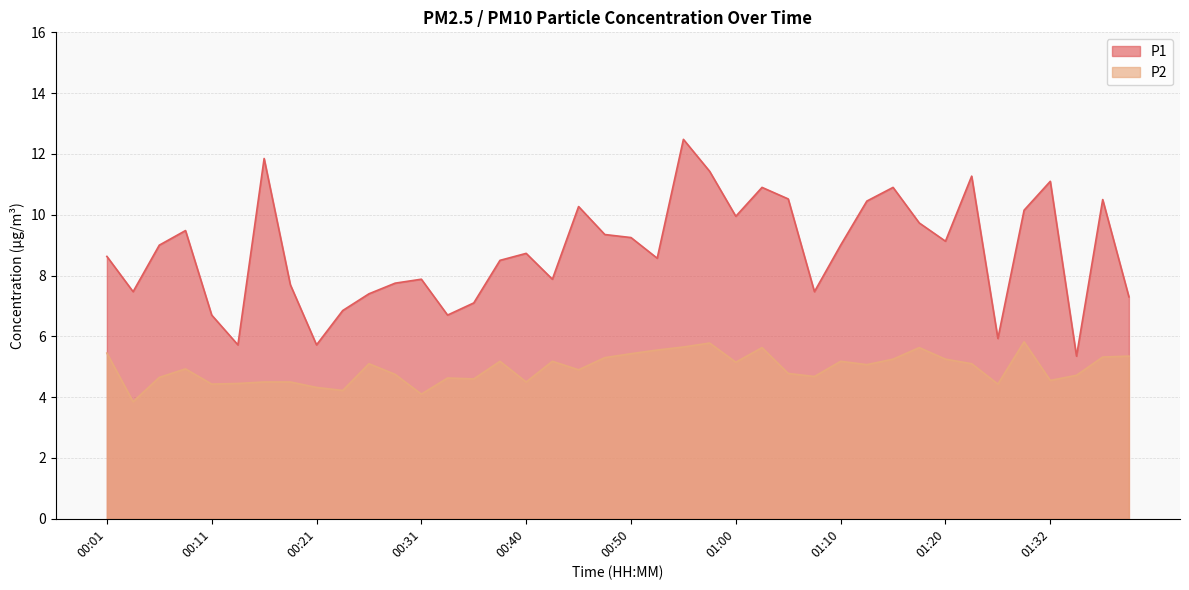

What is the label of the 3rd point from the left?

00:06